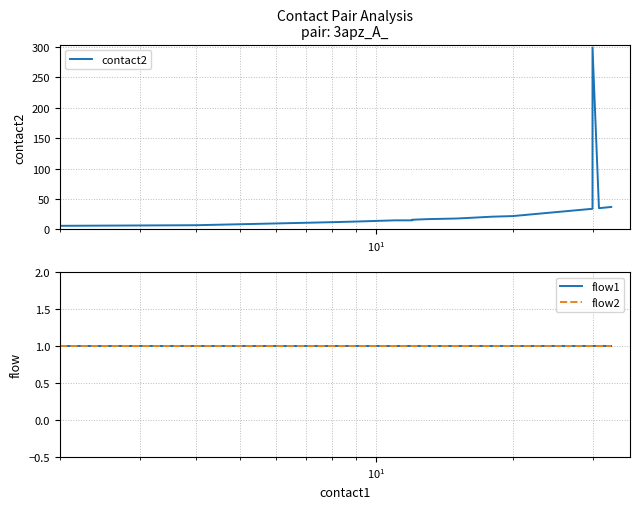

Which series has the largest range (max minus min)?

contact2